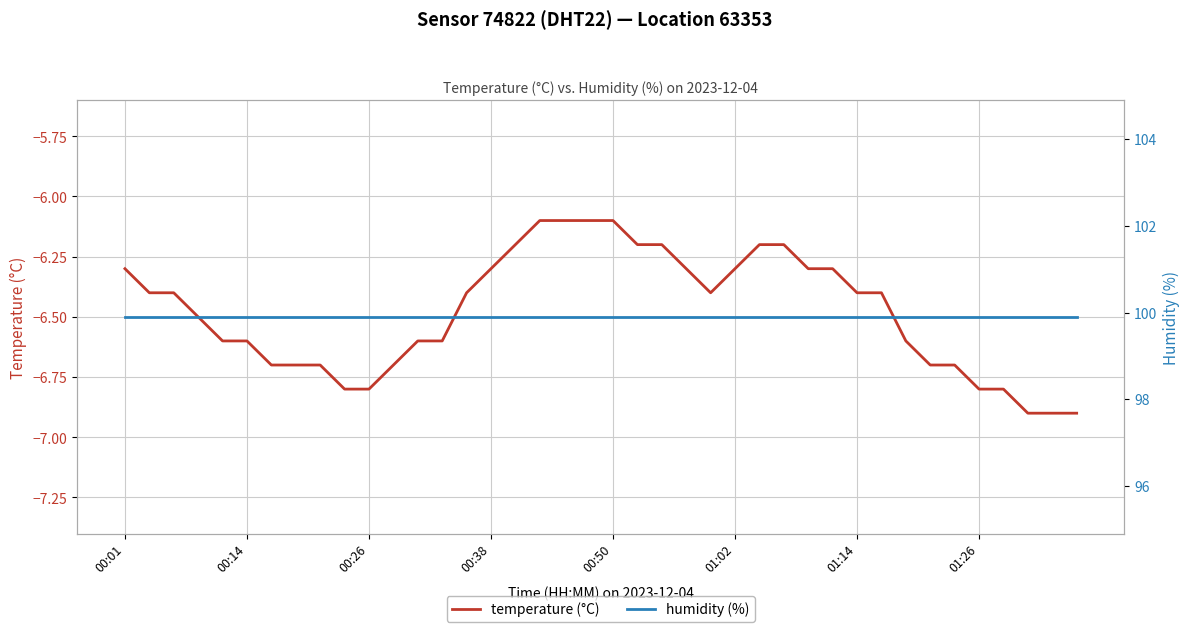

What is the maximum value for temperature (°C)?

-6.1